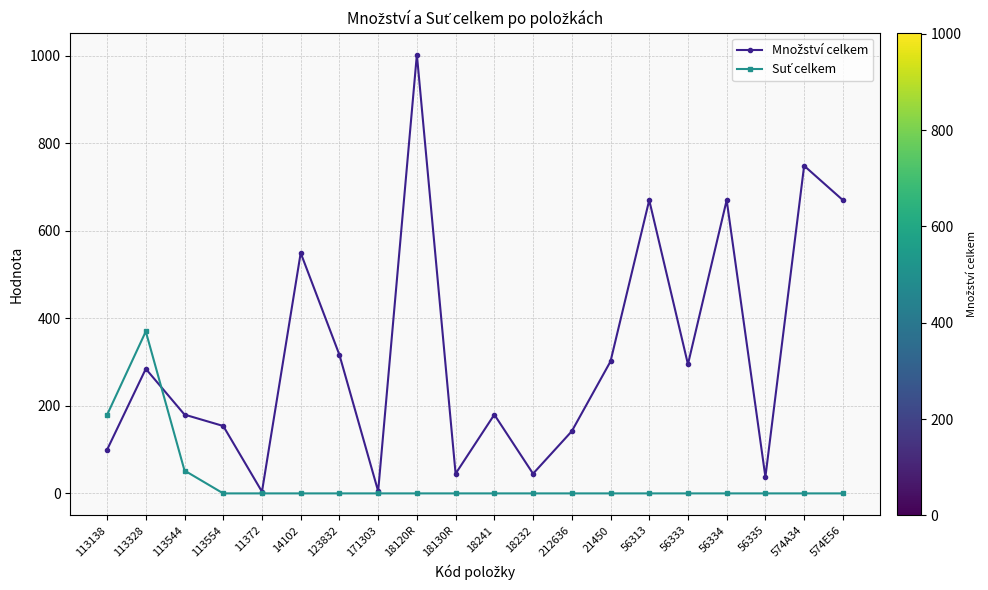

What is the label of the 1st point from the right?

574E56